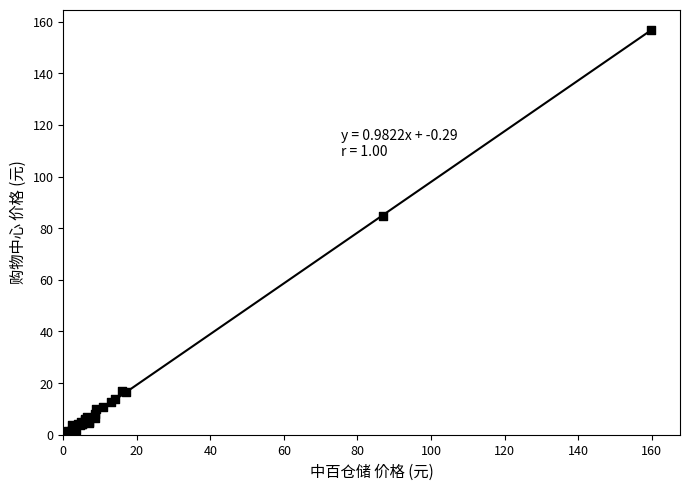

What Y value in the scatter plot is closest to 79?

84.6